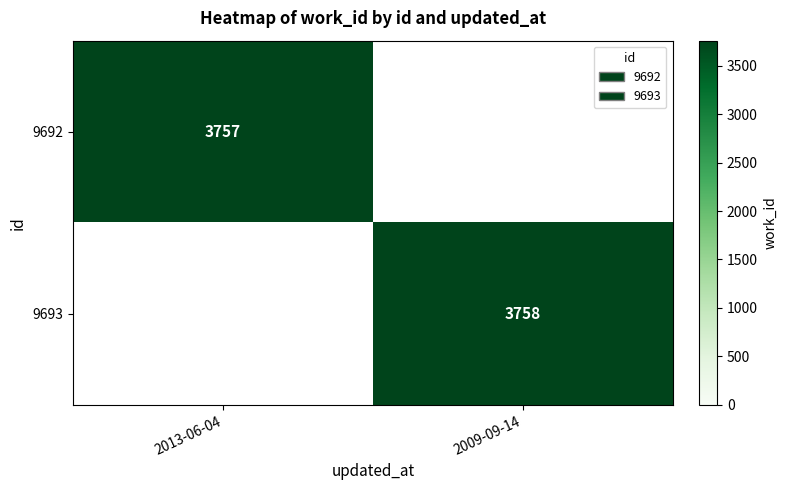

The value of 9692 at 2013-06-04 is 3757. True or false?

True